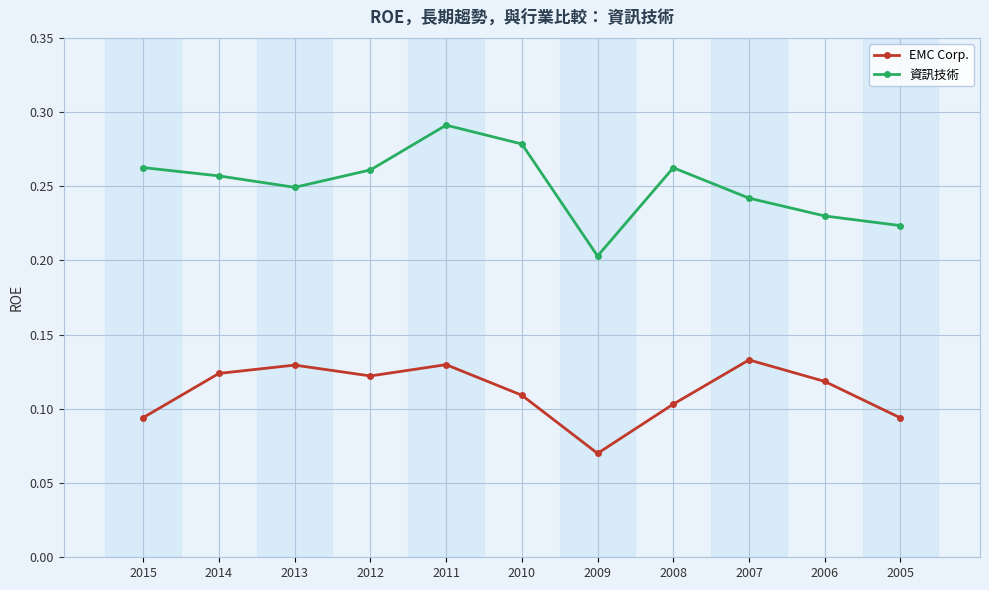

How many series are shown in this chart?

2